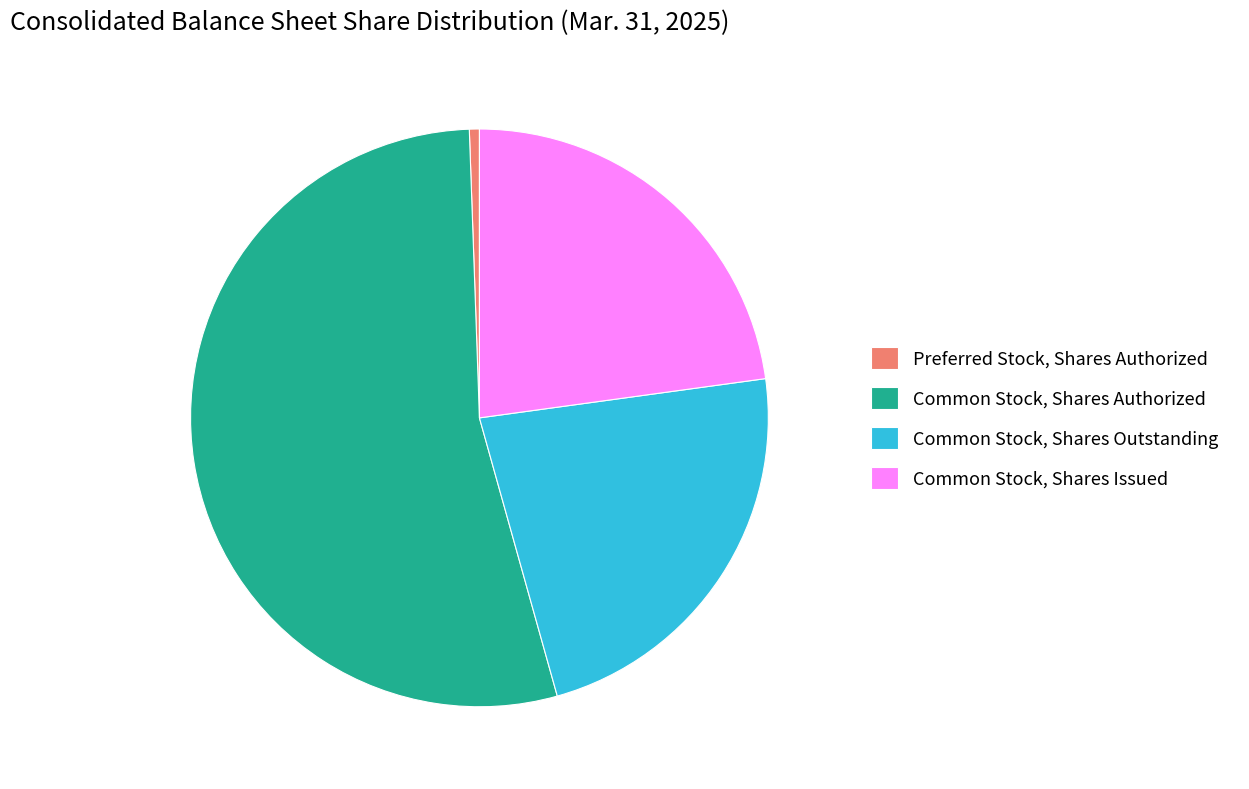

Between Common Stock, Shares Authorized and Common Stock, Shares Issued, which is larger?

Common Stock, Shares Authorized